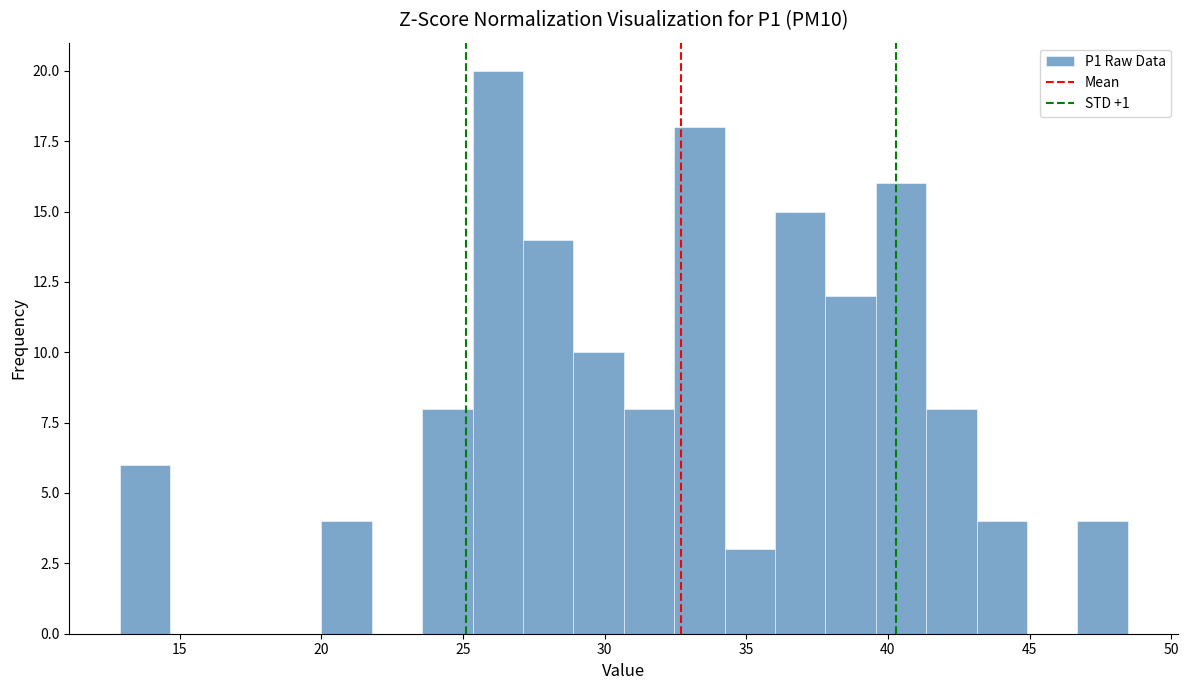

Around what value on the x-axis is the tallest bar? Give the approximate position of its centre, as read against the axis.

26.0